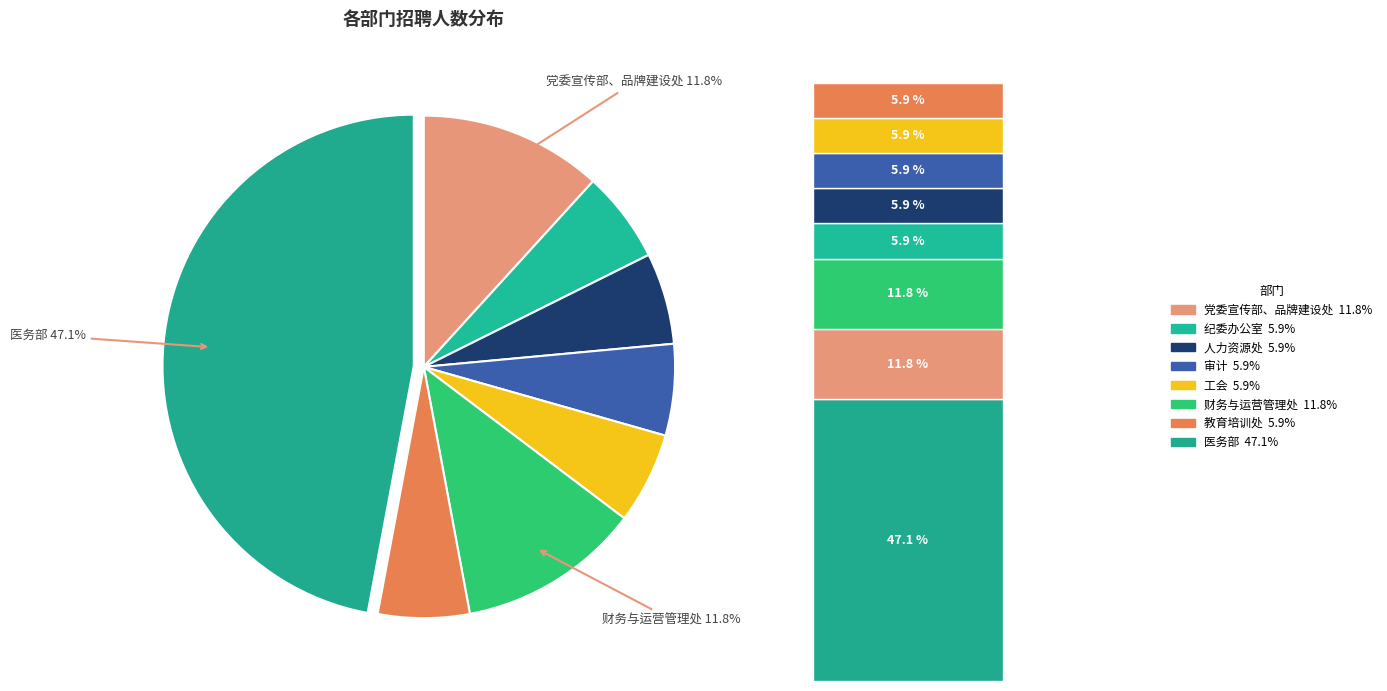

Does any single category account for the majority?

No